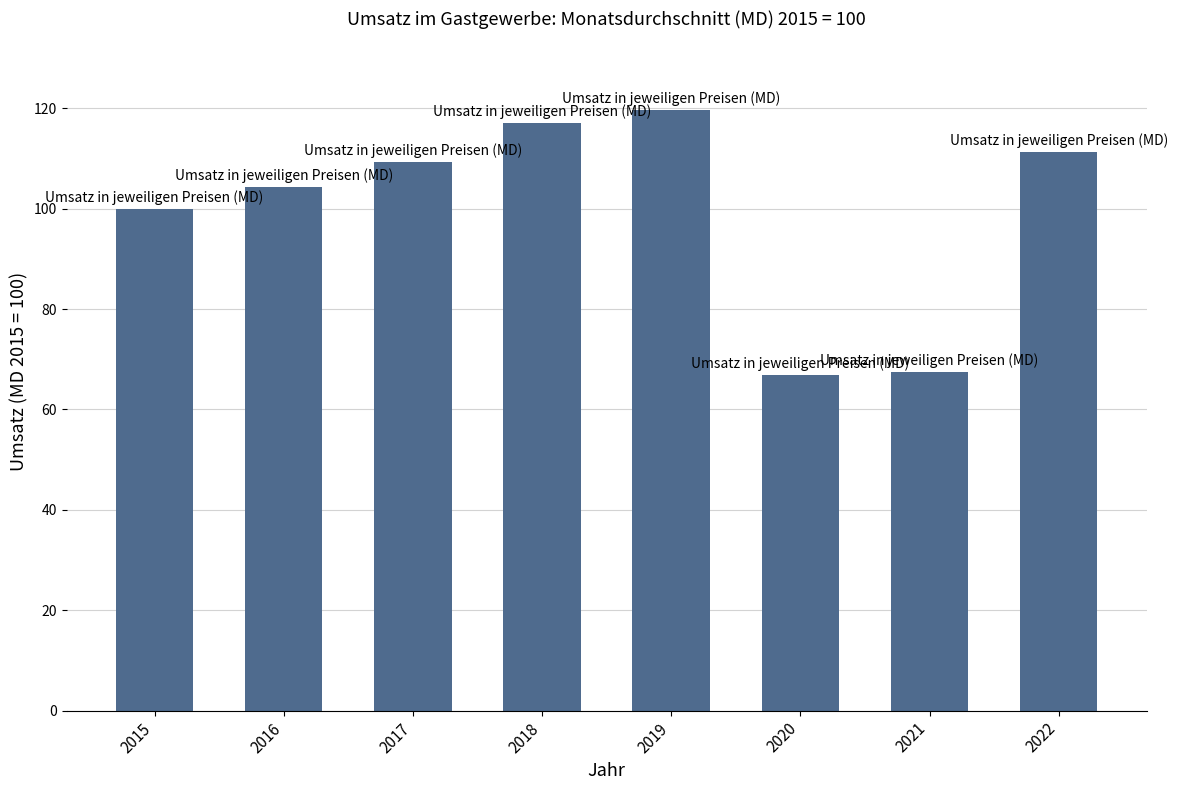

At which category does the chart reach its peak across all series?

2019